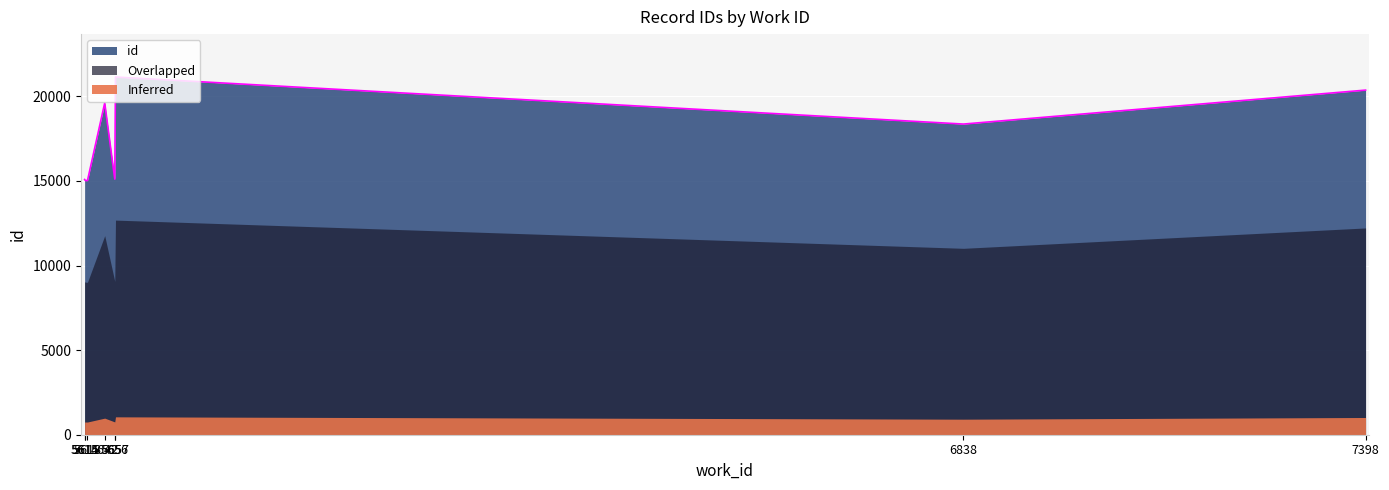

At which category does the data reach its first local peak?

5642